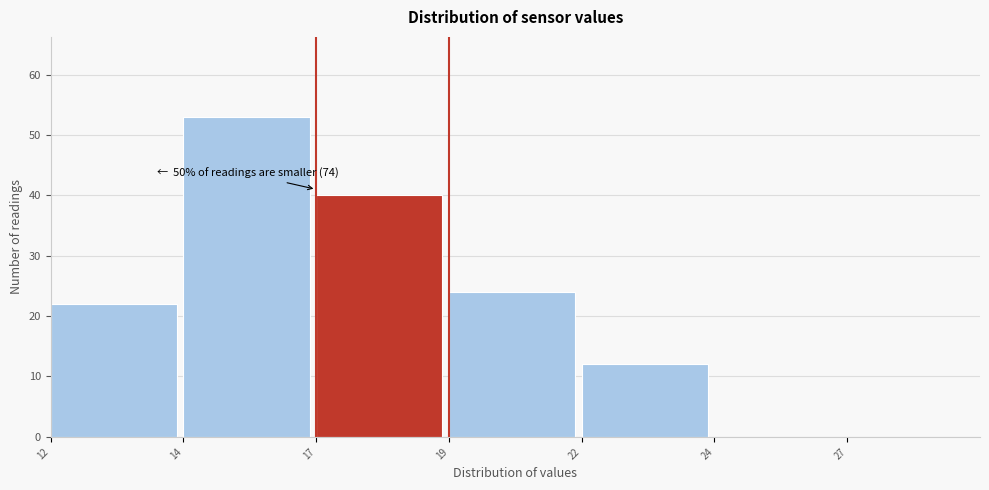

Reading left to right, what are all the values shown in this chart?

12=22	14=53	17=40	19=24	22=12	24=0	27=0